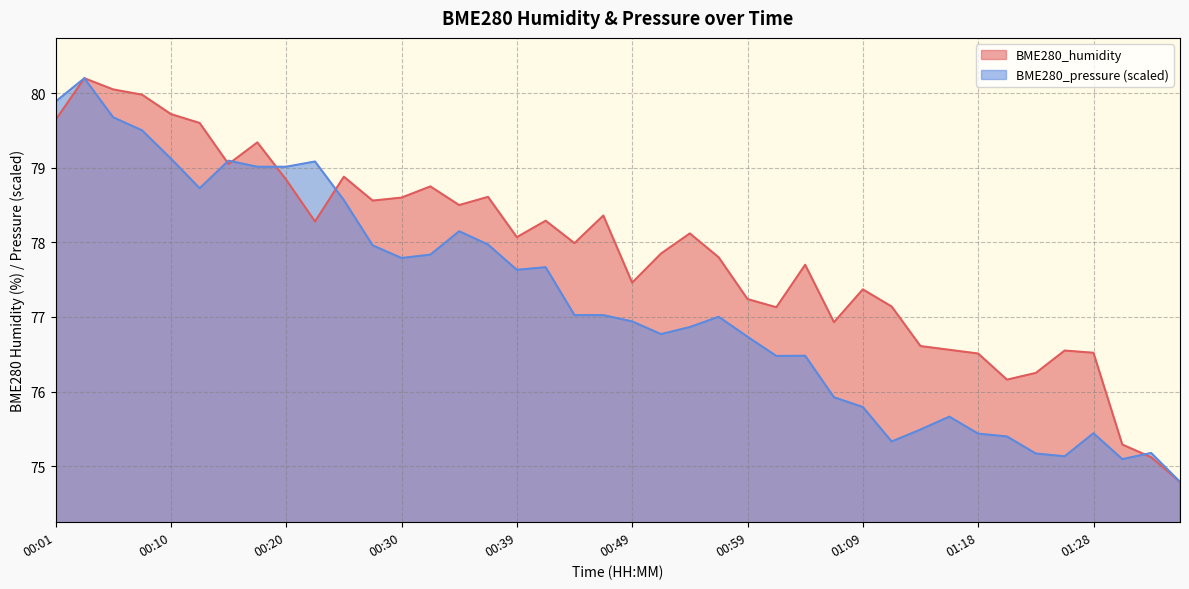

Between 00:35 and 00:56, which series saw the biggest shift?

BME280_pressure_norm